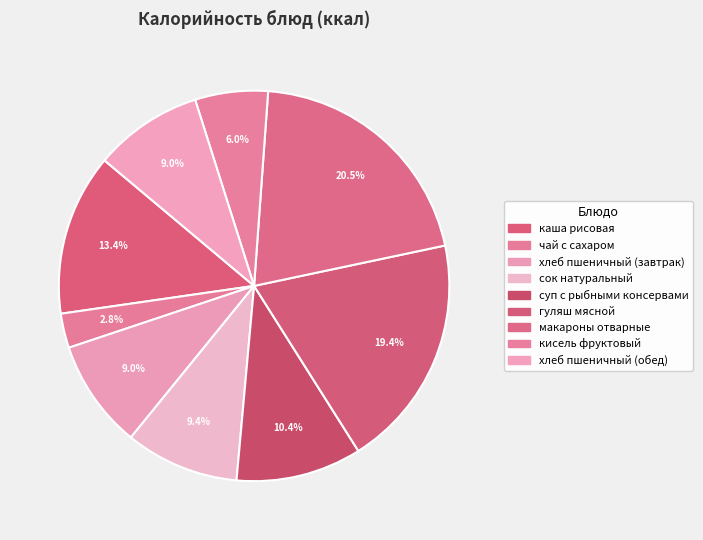

What is the ratio of the value at гуляш мясной to the value at чай с сахаром?

6.8